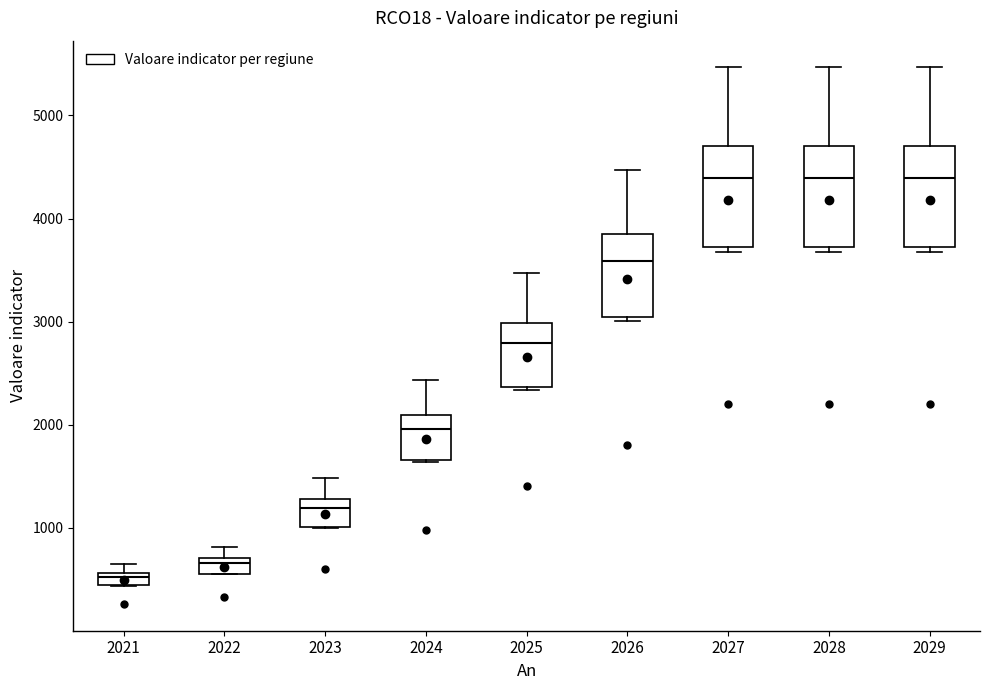

Where does the median line of the box at x = 2024 sit on the y-axis? The values are not printed on the chart, so give them approximately, as read against the axis.

2000